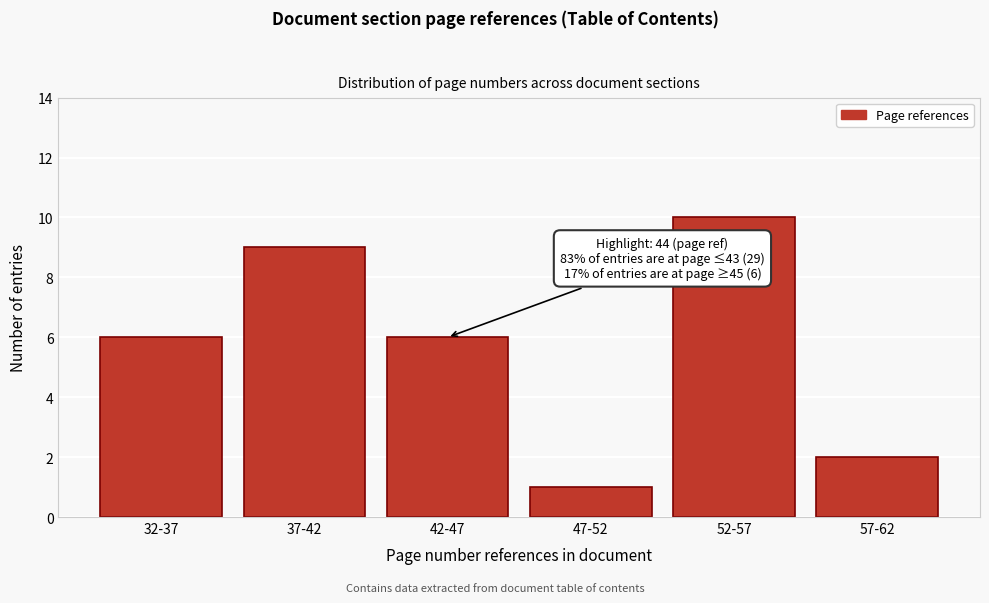

Reading left to right, transcribe all the data shown in this chart.

6	9	6	1	10	2